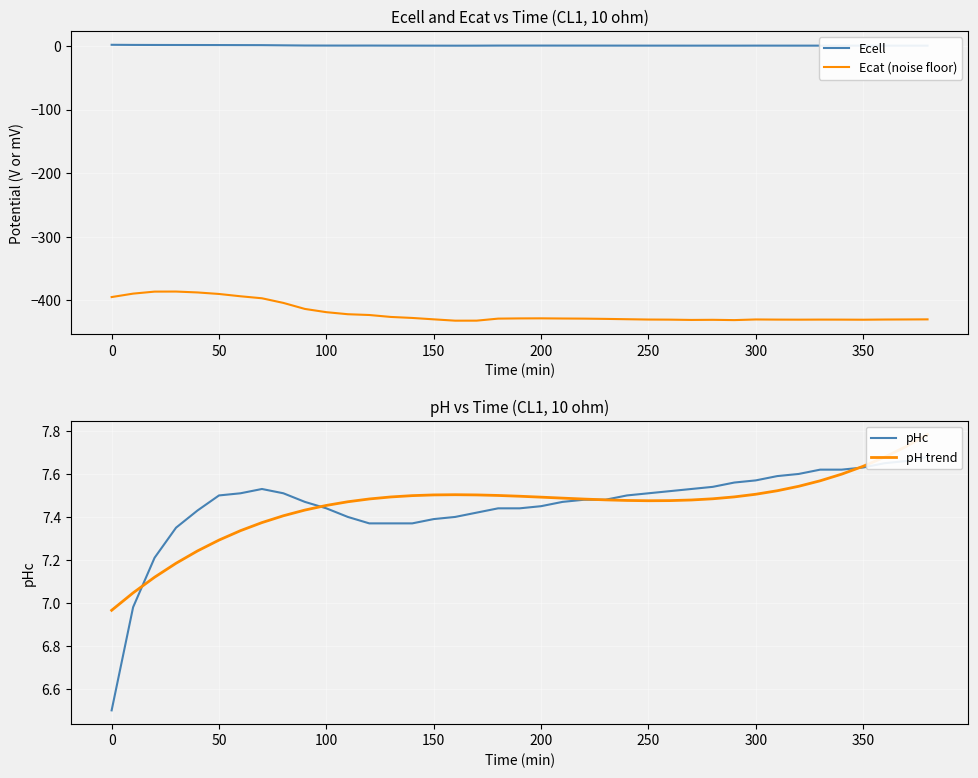

Reading left to right, extract all data points from this chart.

Ecell: 1.7	1.5	1.5	1.4	1.4	1.3	1.3	1.2	0.9	0.6	0.5	0.5	0.5	0.5	0.4	0.4	0.3	0.4	0.5	0.5	0.5	0.5	0.5	0.5	0.4	0.4	0.4	0.4	0.4	0.4	0.4	0.4	0.4	0.4	0.4	0.4	0.4	0.4	0.4
Ecat (noise floor): -394.7	-389.3	-386.2	-386.1	-387.5	-389.9	-393.5	-396.6	-403.9	-413.4	-418.5	-421.7	-422.9	-426.0	-427.5	-429.7	-431.8	-431.8	-428.6	-428.3	-428.2	-428.4	-428.6	-429.0	-429.5	-430.0	-430.2	-430.7	-430.5	-430.9	-429.9	-430.1	-430.2	-430.1	-430.2	-430.3	-430.0	-429.9	-429.8
pHc: 6.5	7.0	7.2	7.3	7.4	7.5	7.5	7.5	7.5	7.5	7.4	7.4	7.4	7.4	7.4	7.4	7.4	7.4	7.4	7.4	7.5	7.5	7.5	7.5	7.5	7.5	7.5	7.5	7.5	7.6	7.6	7.6	7.6	7.6	7.6	7.6	7.7	7.7	7.7
pH trend: 7.0	7.0	7.1	7.2	7.2	7.3	7.3	7.4	7.4	7.4	7.5	7.5	7.5	7.5	7.5	7.5	7.5	7.5	7.5	7.5	7.5	7.5	7.5	7.5	7.5	7.5	7.5	7.5	7.5	7.5	7.5	7.5	7.5	7.6	7.6	7.6	7.7	7.7	7.8